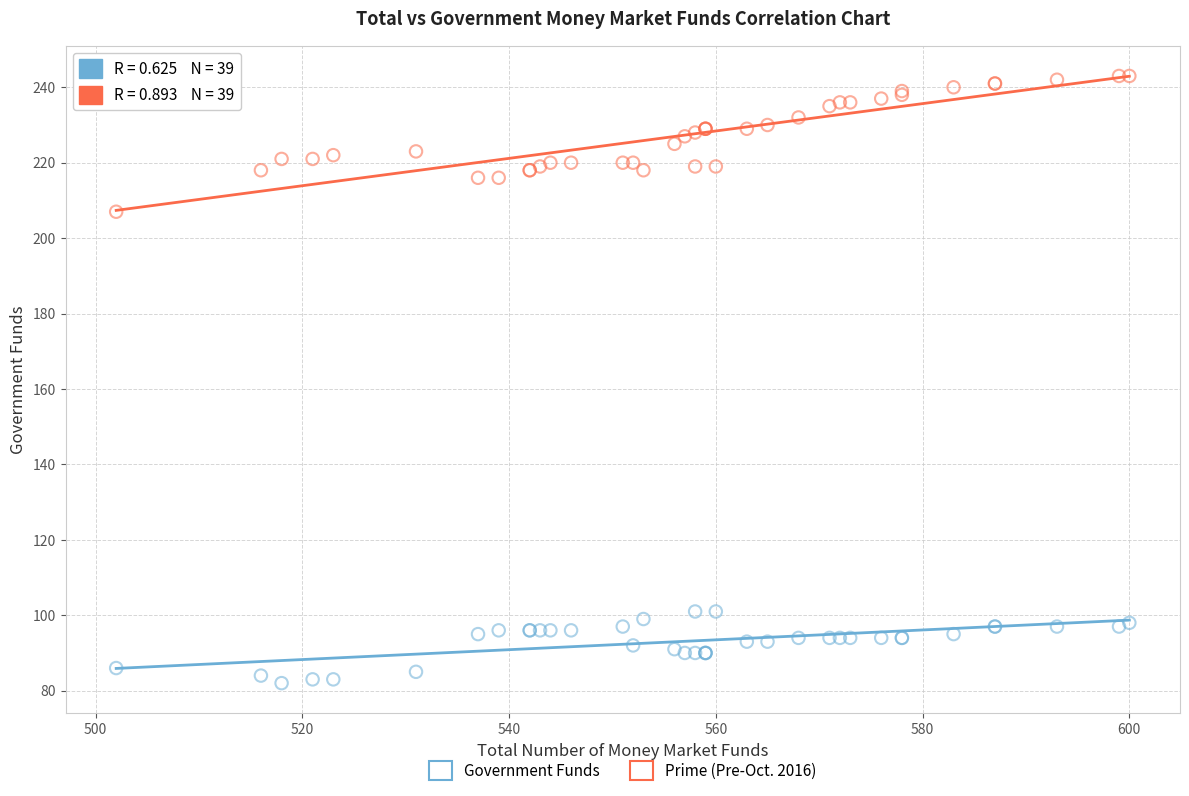

Across all series, what Y value is closest to 162?

207